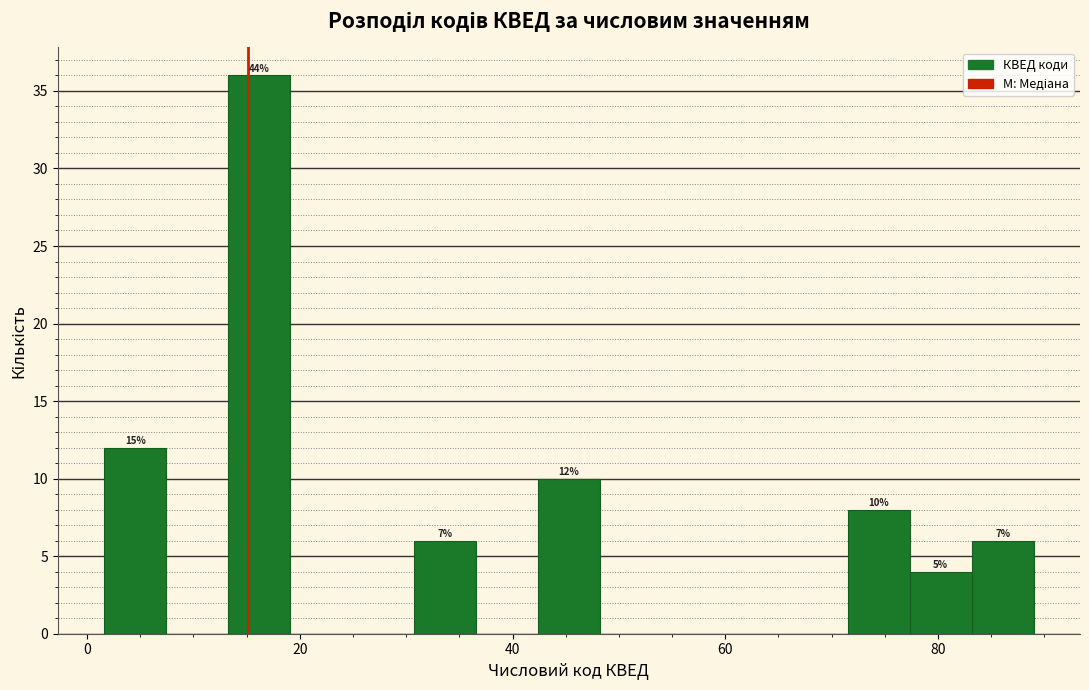

Around what value on the x-axis is the tallest bar? Give the approximate position of its centre, as read against the axis.

16